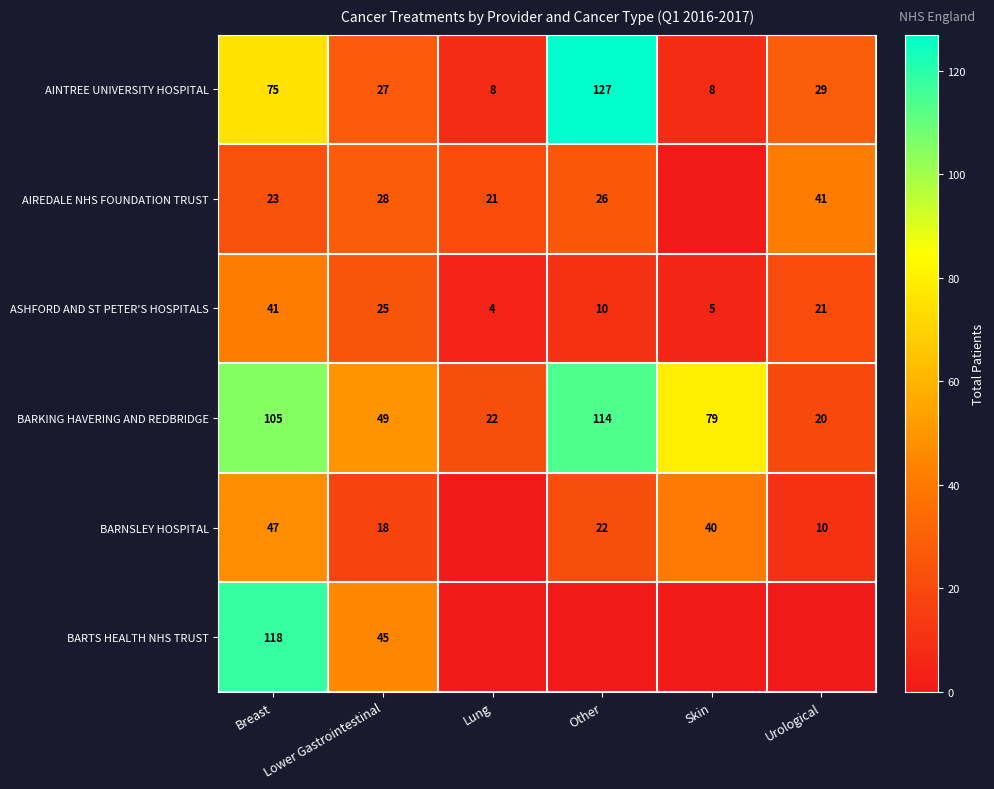

Rank the series at Breast from lowest to highest value.

AIREDALE NHS FOUNDATION TRUST, ASHFORD AND ST PETER'S HOSPITALS, BARNSLEY HOSPITAL, AINTREE UNIVERSITY HOSPITAL, BARKING HAVERING AND REDBRIDGE, BARTS HEALTH NHS TRUST